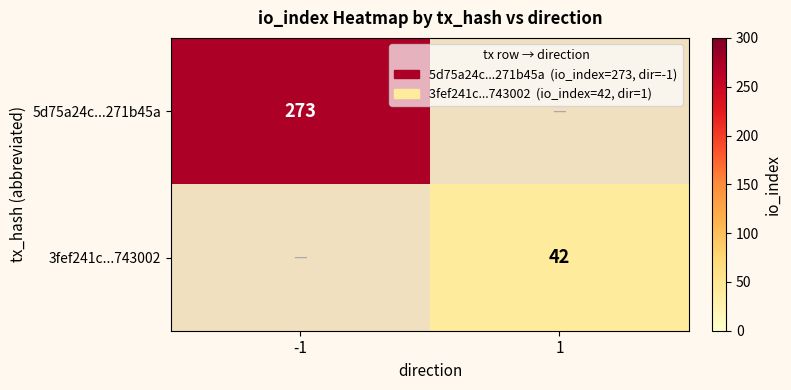

Is it true that 3fef241c...743002 equals 27 at 1?

False